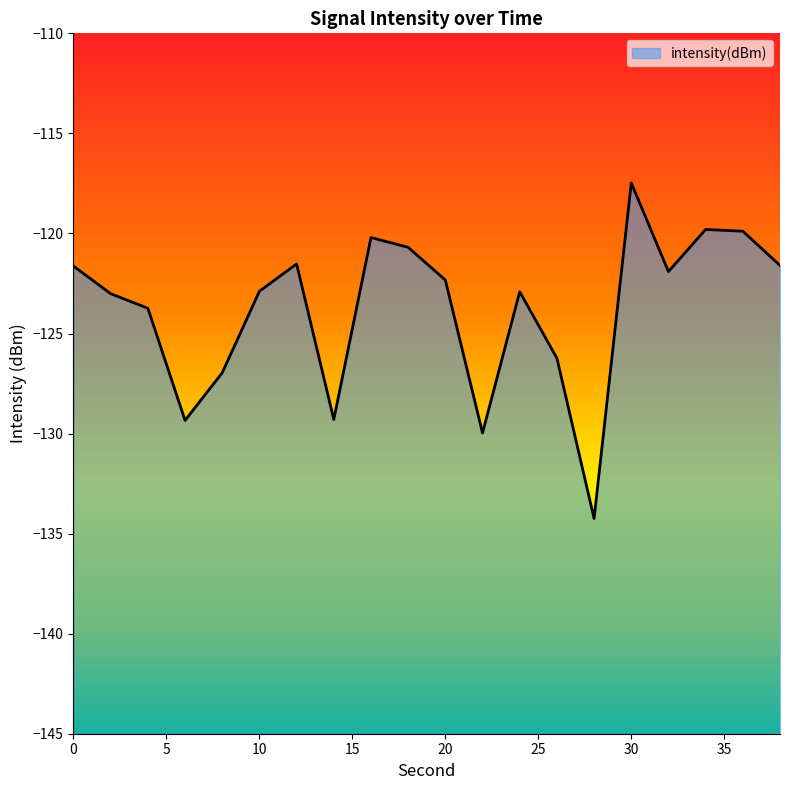

What is the sum of the values at 20 and 22?

-252.3